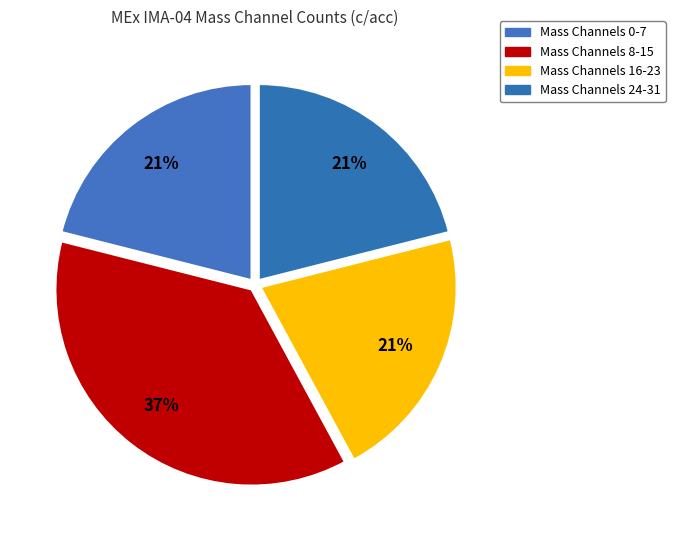

Is there any slice that represents more than half of the pie?

No